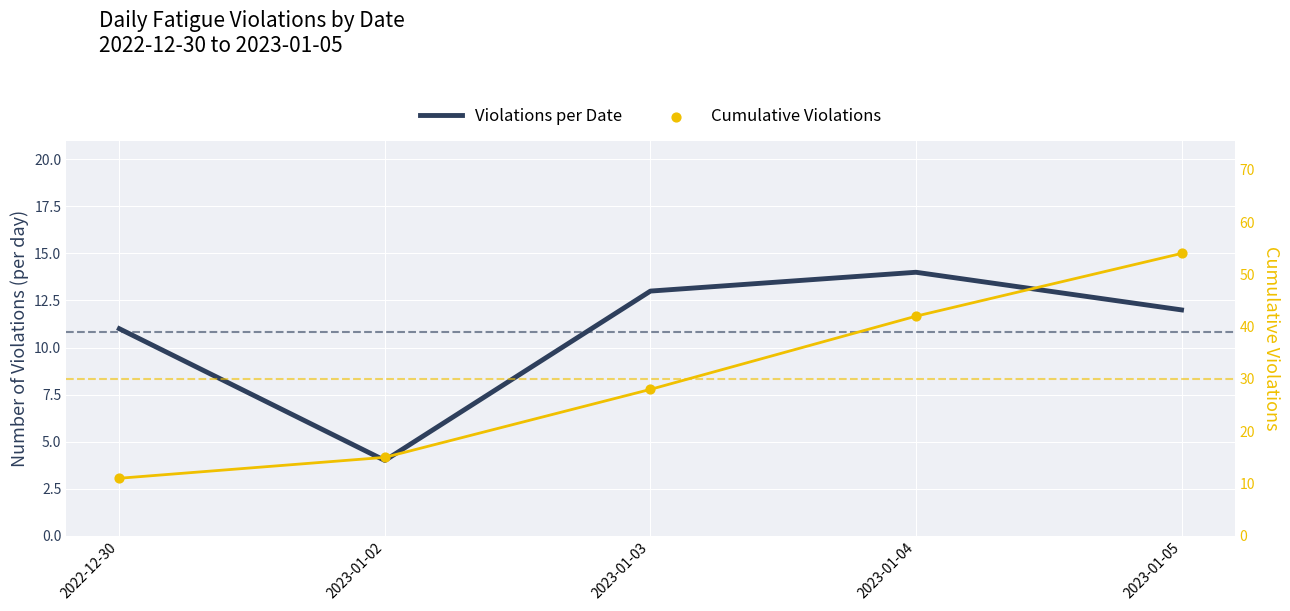

At how many categories does at least one series exceed 22?

3